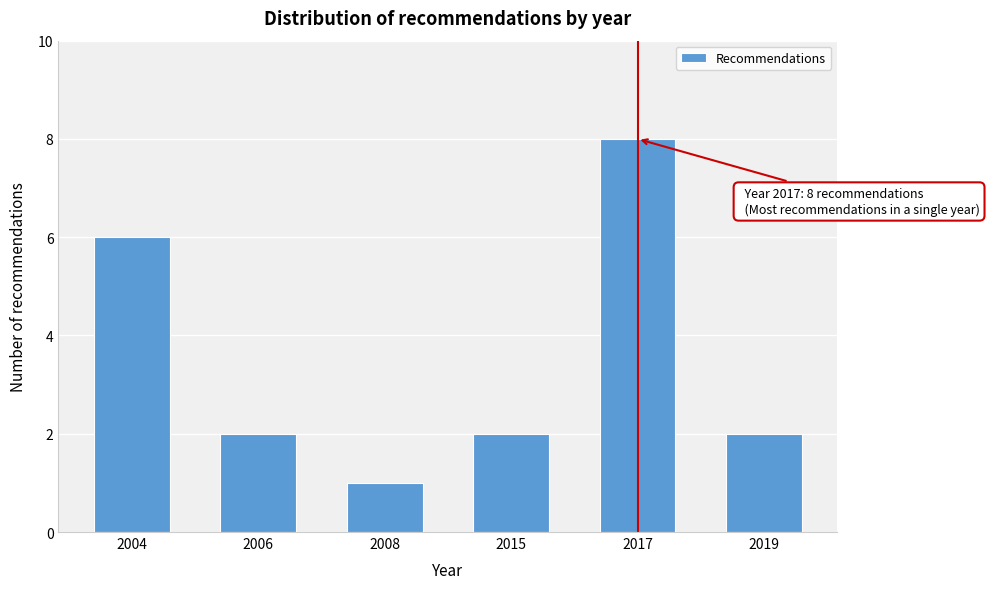

Reading left to right, list all the values displayed in this chart.

6	2	1	2	8	2